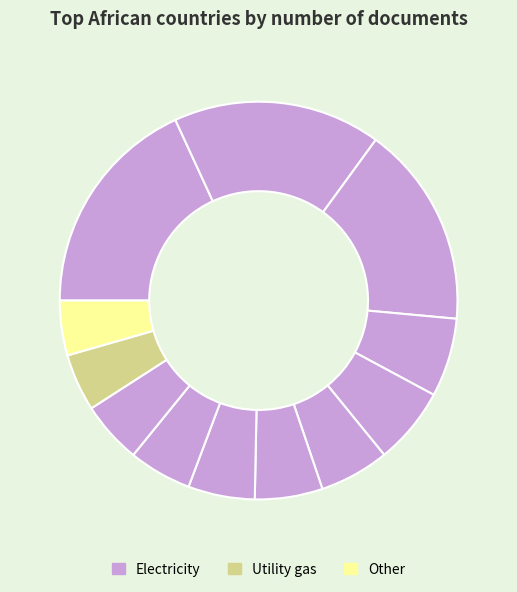

How many slices are in this pie chart?

12